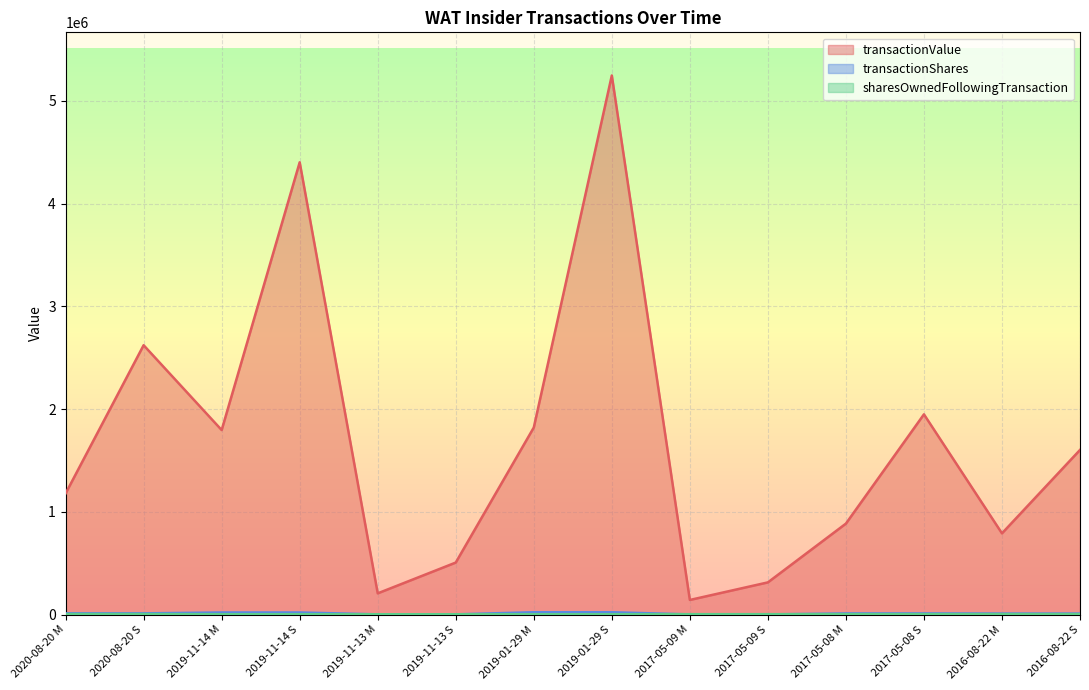

In transactionValue, how many points are lower than both neighbors (excluding endpoints)?

4